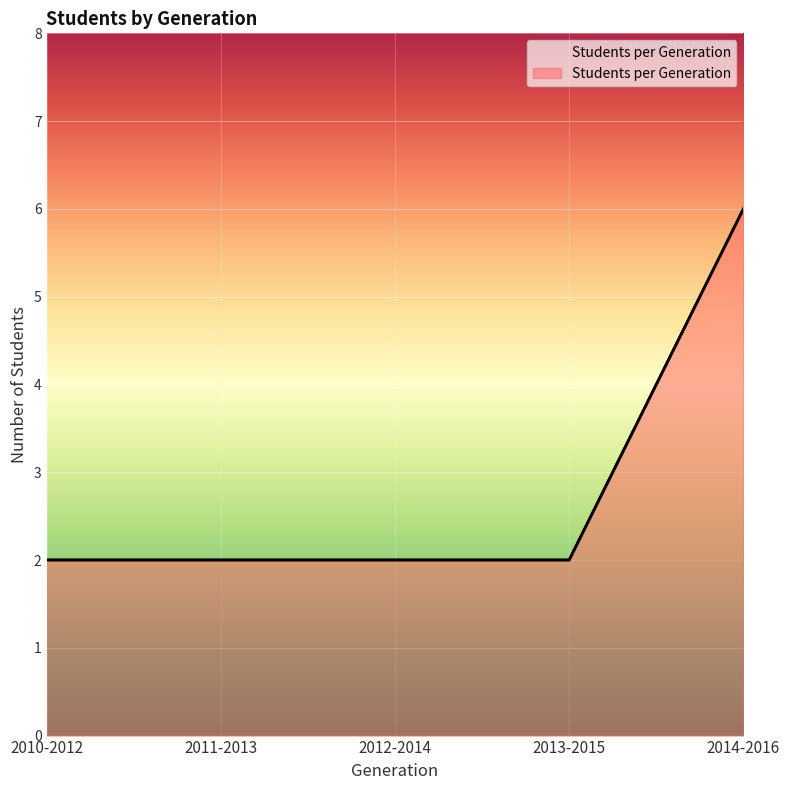

Reading left to right, transcribe all the data shown in this chart.

2	2	2	2	6